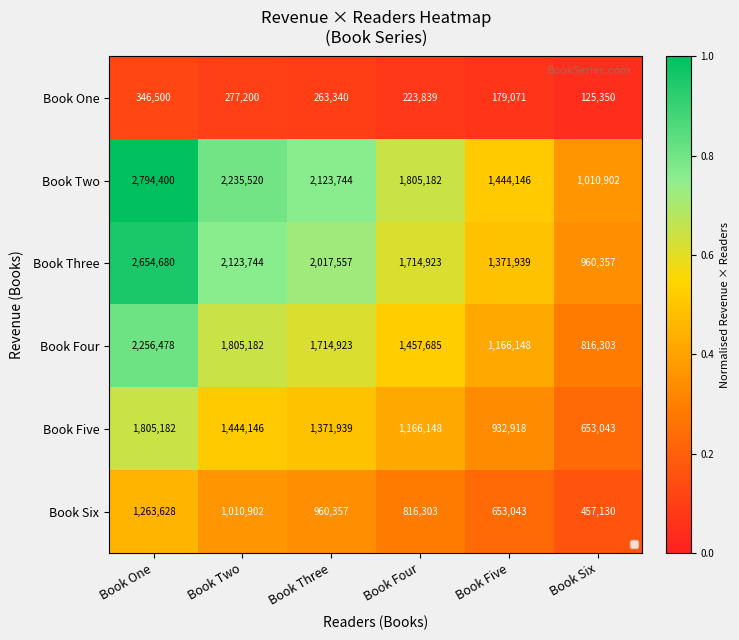

At which label does Book Five first exceed 1371939?

Book One